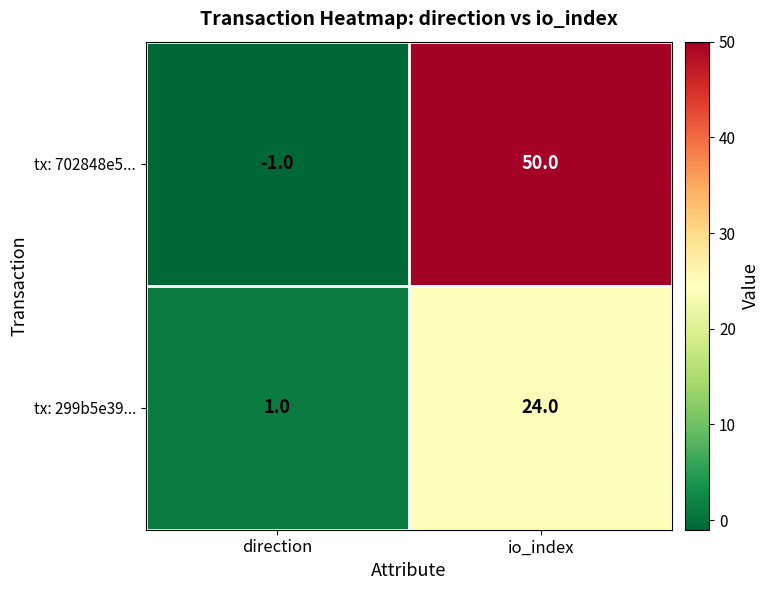

Reading right to left, extract all data points from this chart.

tx: 702848e5...: 50	-1
tx: 299b5e39...: 24	1